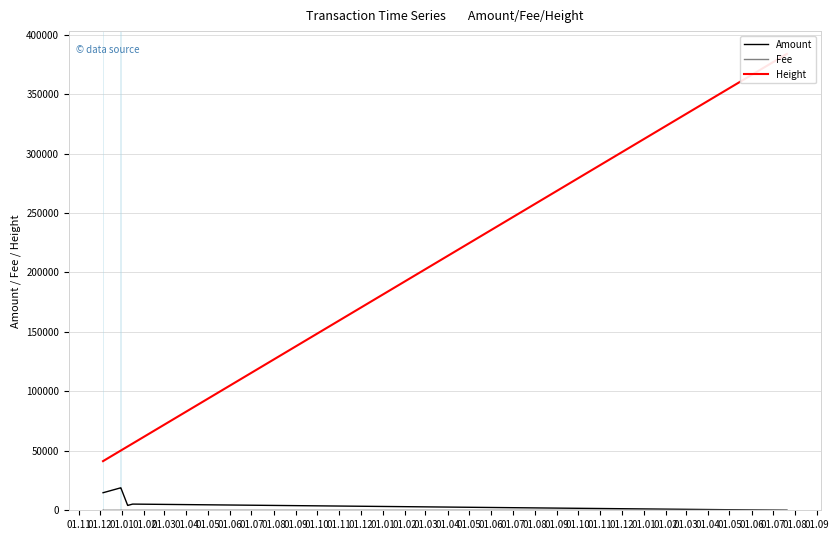

What is the total value across all series at 01.01?

69167